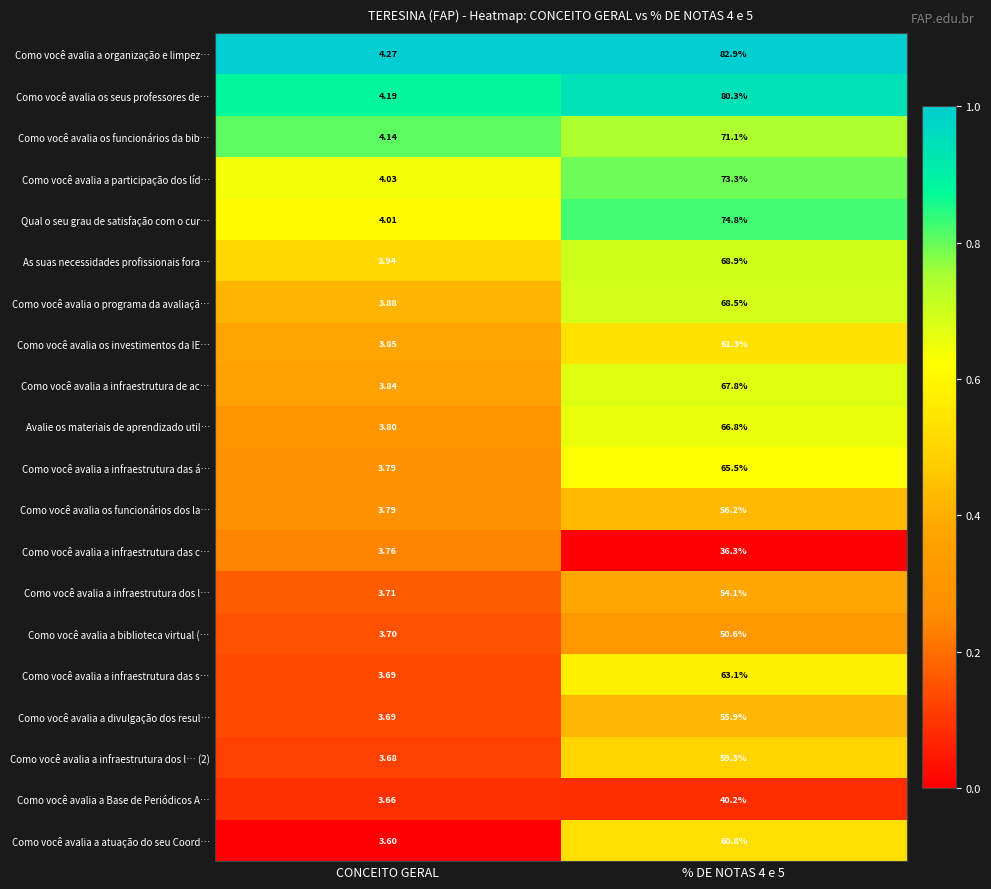

Where is Como você avalia o programa da avaliaçã… nearest to the value 36?

CONCEITO GERAL